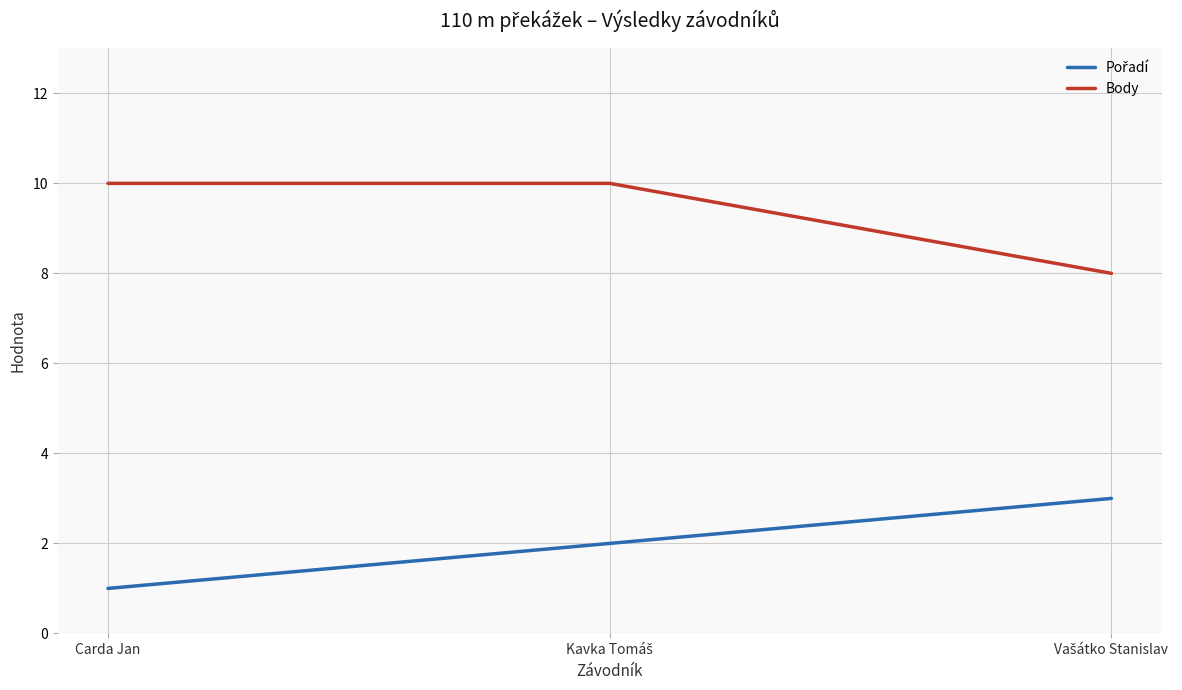

Does the chart display data point markers on the line(s)?

No